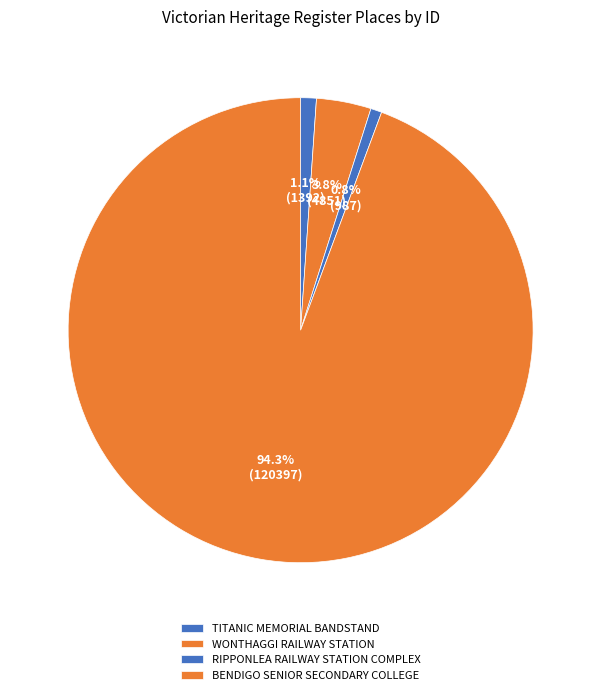

Approximately how many times larger is the value at RIPPONLEA RAILWAY STATION COMPLEX compared to WONTHAGGI RAILWAY STATION?

0.2